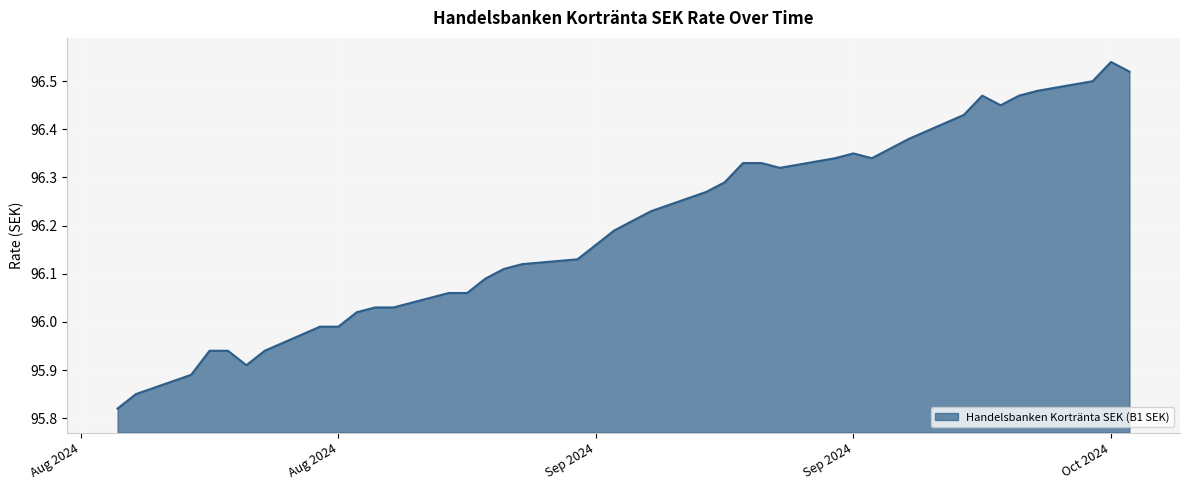

Is this an area chart (filled region under the line)?

Yes